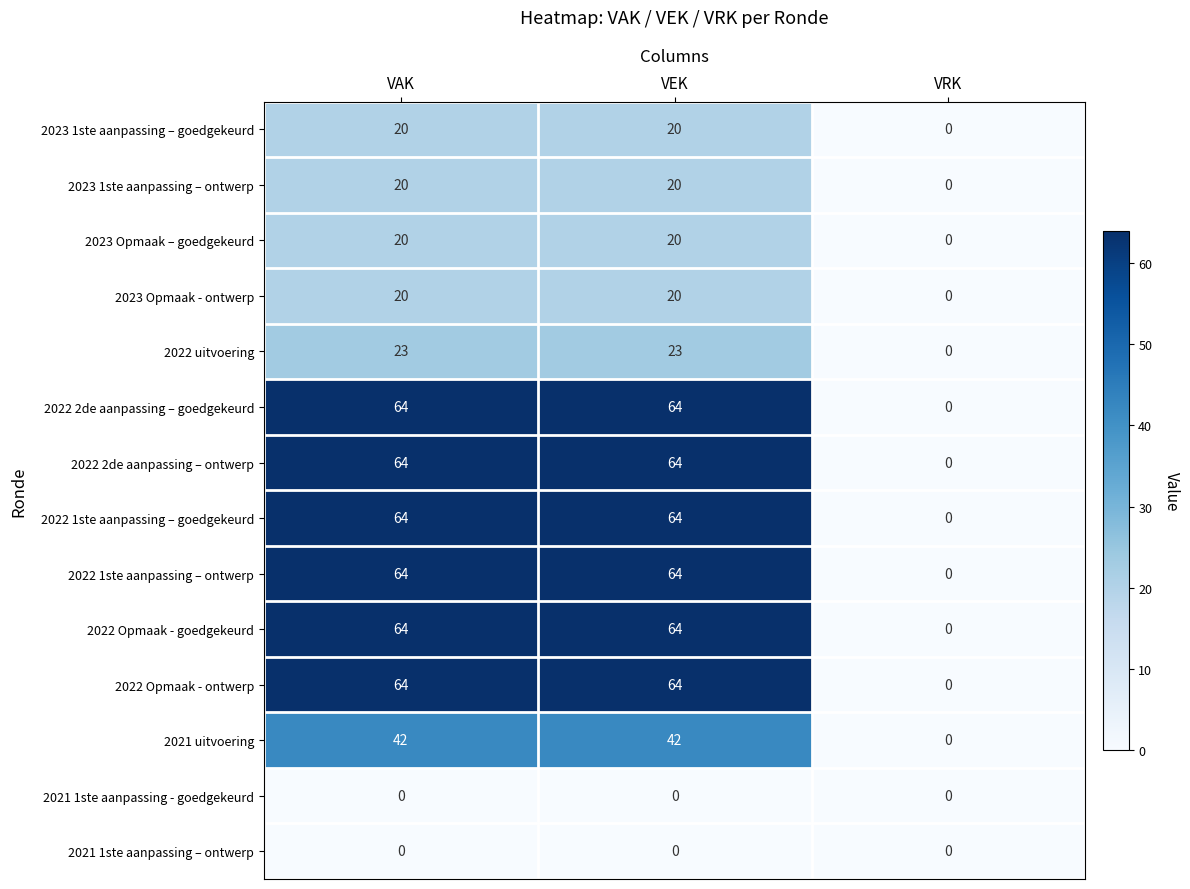

What is the average value of the 2023 1ste aanpassing – ontwerp series?

13